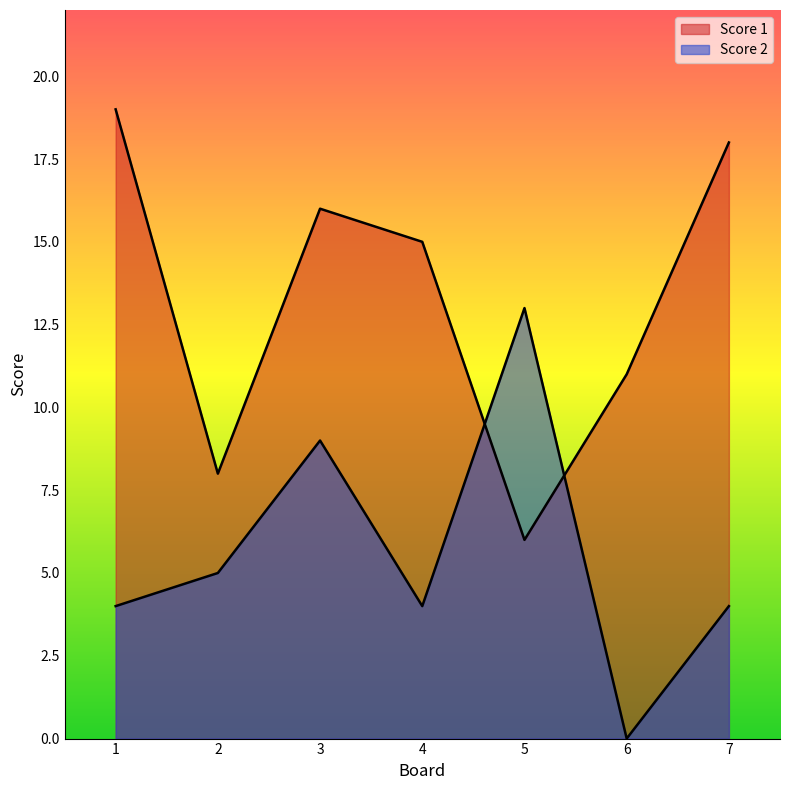

How many lines are shown in the chart?

2